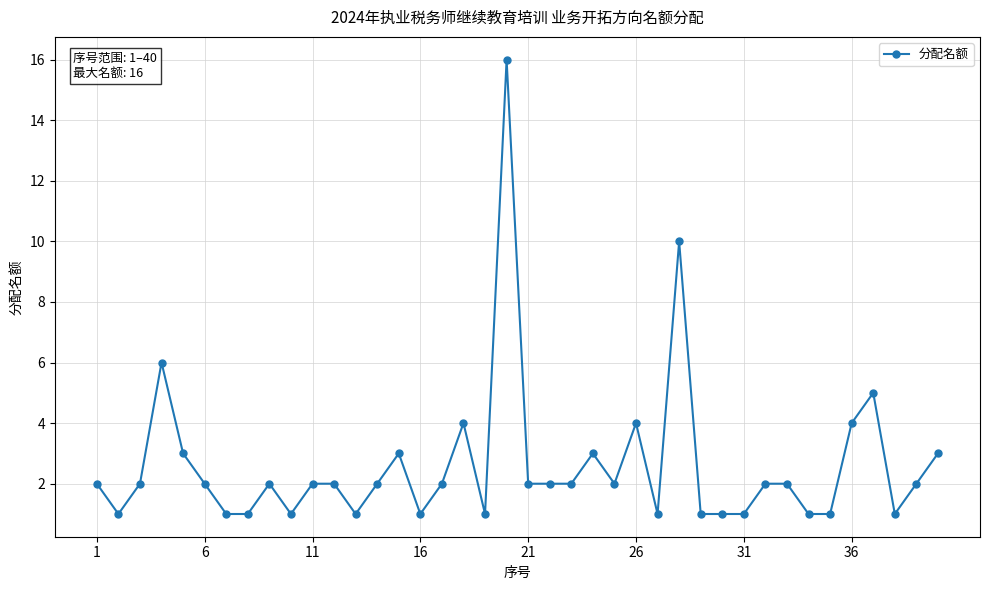

True or false: the data has more than 2 interior local peaks.

True